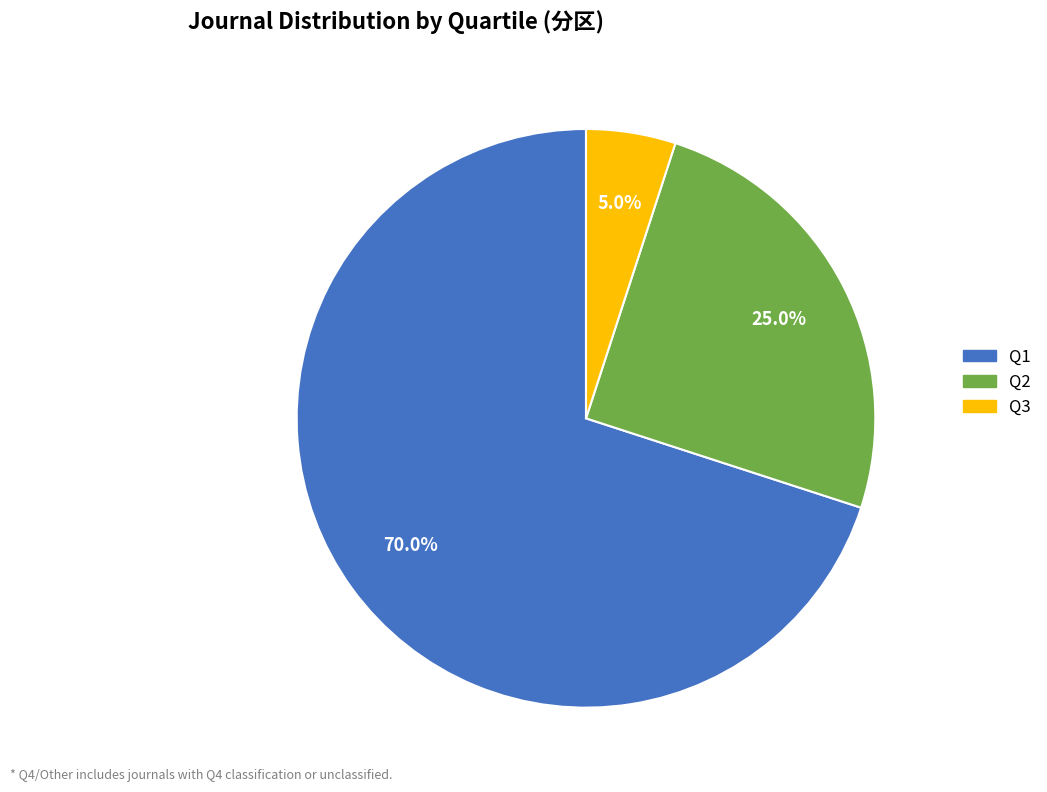

Is there any slice that represents more than half of the pie?

Yes